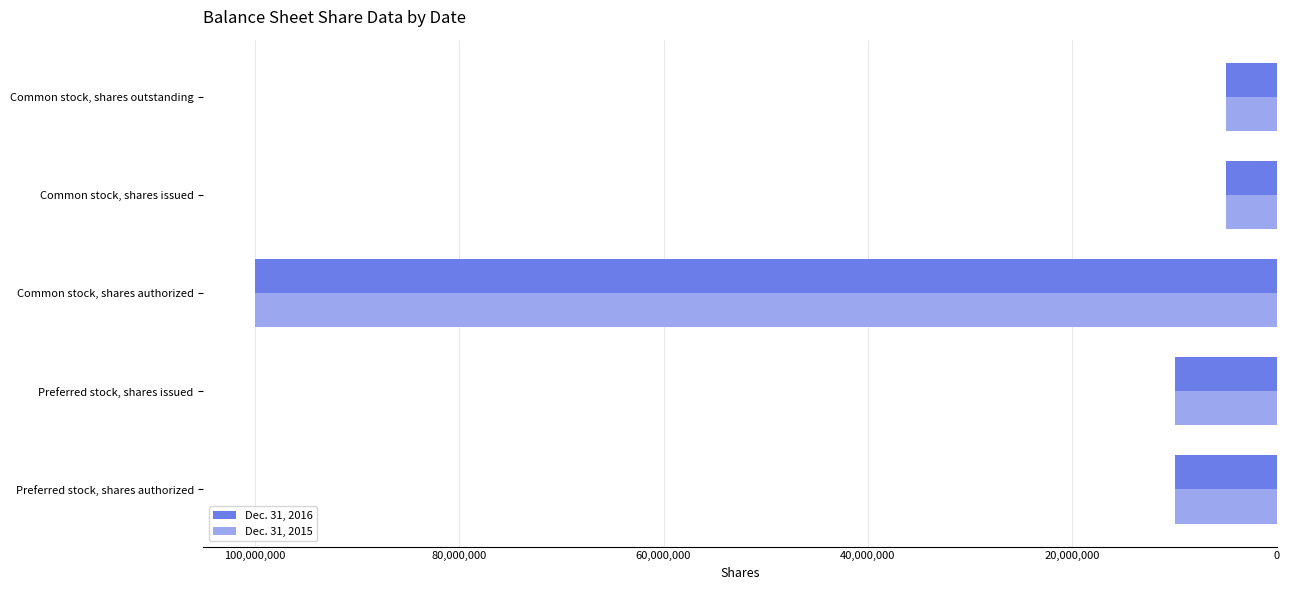

How many categories are shown in the chart?

5